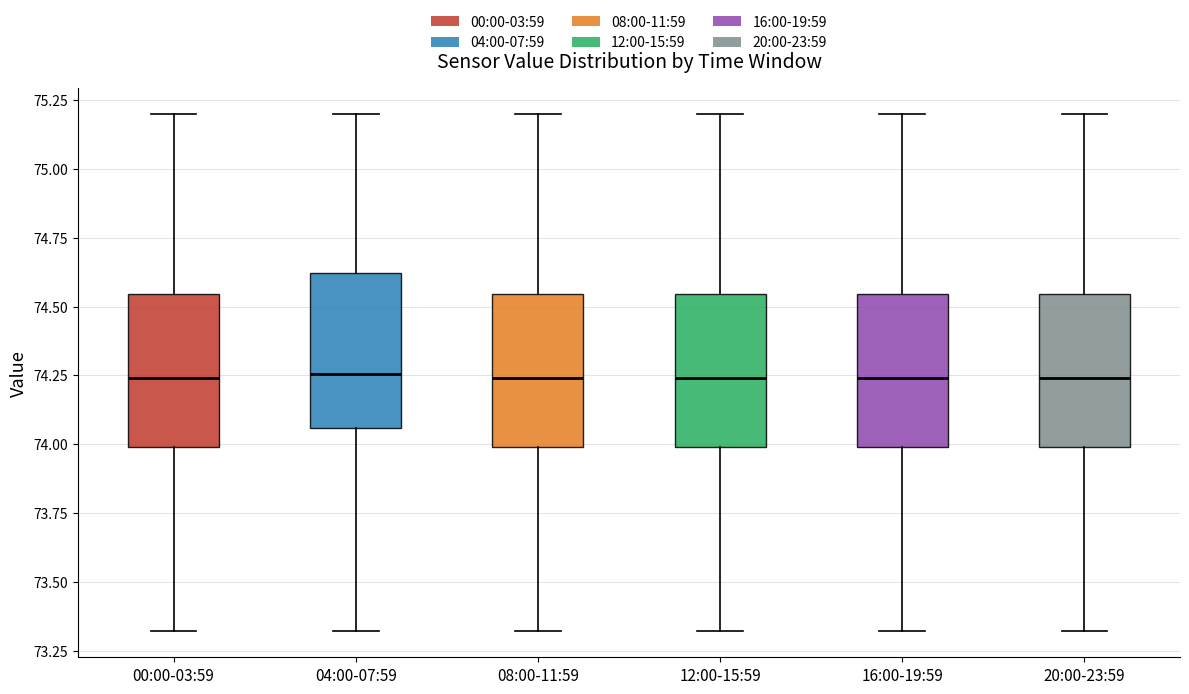

Reading left to right, read every box against the y-axis: the position of its median line, the range the box covers, and the ends of its whiskers. The values are not printed on the chart, so give them approximately, as read against the axis.

00:00-03:59: median 74.25, box 74.00 to 74.55, whiskers 73.30 to 75.20
04:00-07:59: median 74.25, box 74.05 to 74.60, whiskers 73.30 to 75.20
08:00-11:59: median 74.25, box 74.00 to 74.55, whiskers 73.30 to 75.20
12:00-15:59: median 74.25, box 74.00 to 74.55, whiskers 73.30 to 75.20
16:00-19:59: median 74.25, box 74.00 to 74.55, whiskers 73.30 to 75.20
20:00-23:59: median 74.25, box 74.00 to 74.55, whiskers 73.30 to 75.20